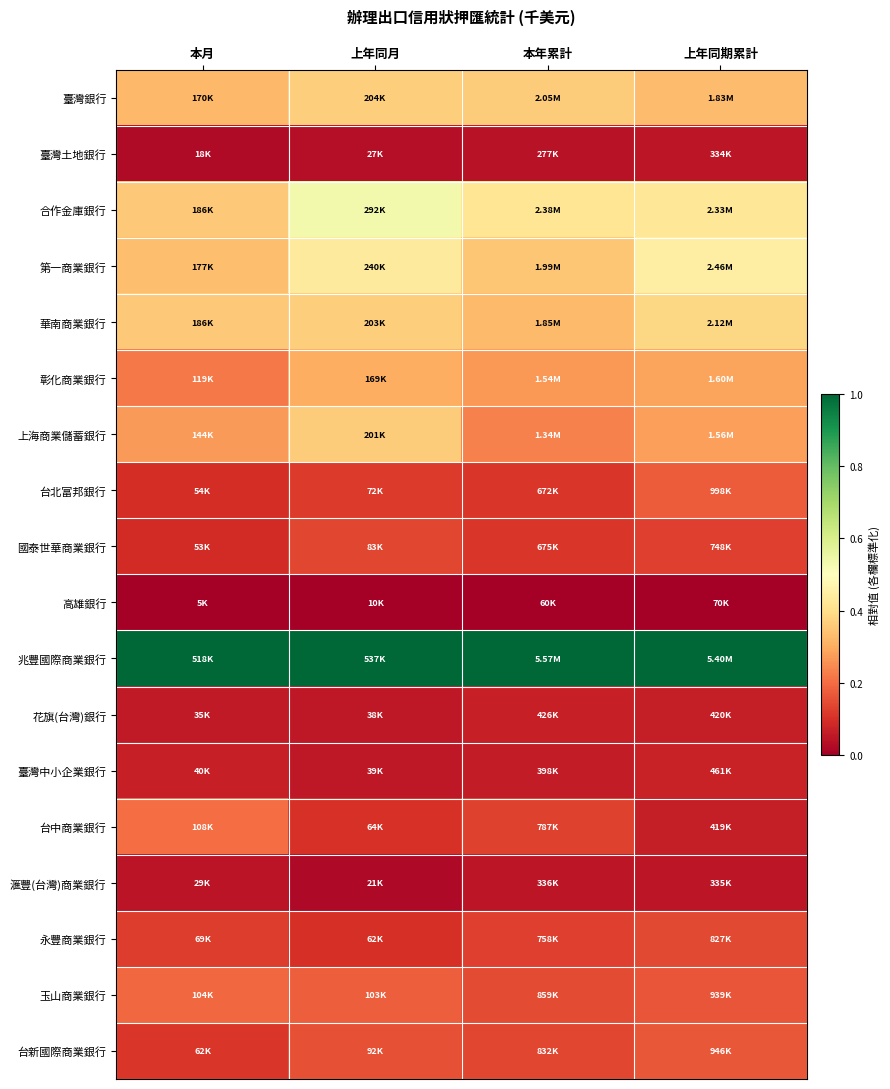

Count the number of data series in this chart.

18